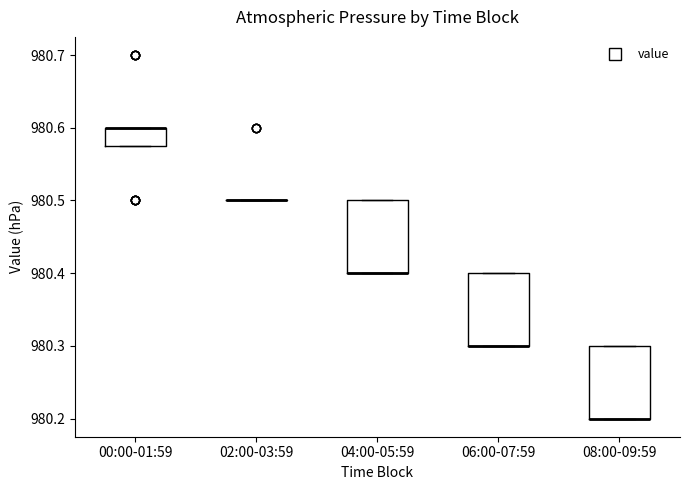

Reading left to right, transcribe this box plot: for each box, give where its median line is, the range the box spans, and where its two whiskers end, as read against the y-axis. The values are not printed on the chart, so give them approximately, as read against the axis.

00:00-01:59: median 980.60 (drawn on the box's upper edge), box 980.58 to 980.60, whiskers 980.58 to 980.60
02:00-03:59: box collapsed to a line at 980.50, whiskers 980.50 to 980.50
04:00-05:59: median 980.40 (drawn on the box's lower edge), box 980.40 to 980.50, whiskers 980.40 to 980.50
06:00-07:59: median 980.30 (drawn on the box's lower edge), box 980.30 to 980.40, whiskers 980.30 to 980.40
08:00-09:59: median 980.20 (drawn on the box's lower edge), box 980.20 to 980.30, whiskers 980.20 to 980.30